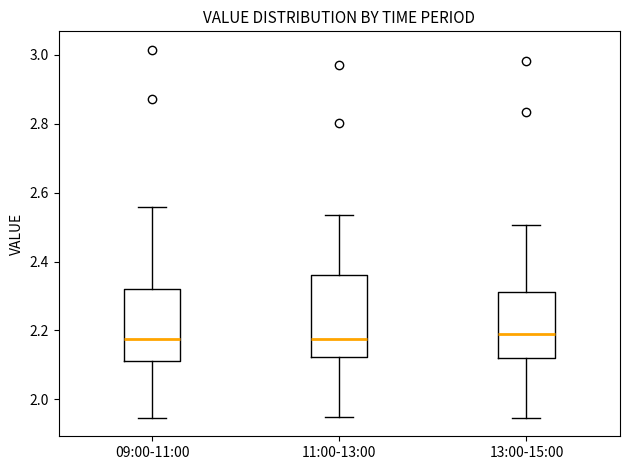

Reading left to right, transcribe this box plot: for each box, give where its median line is, the range the box spans, and where its two whiskers end, as read against the y-axis. The values are not printed on the chart, so give them approximately, as read against the axis.

09:00-11:00: median 2.18, box 2.10 to 2.32, whiskers 1.94 to 2.56
11:00-13:00: median 2.18, box 2.12 to 2.36, whiskers 1.94 to 2.54
13:00-15:00: median 2.18, box 2.12 to 2.32, whiskers 1.94 to 2.50